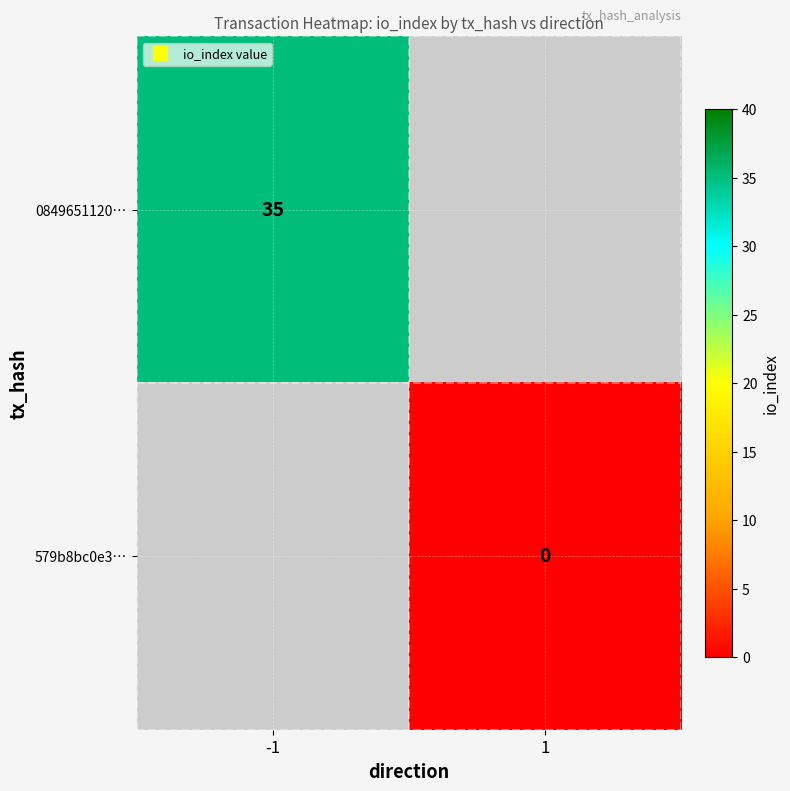

Which category has the lowest value in the 0849651120… series?

-1